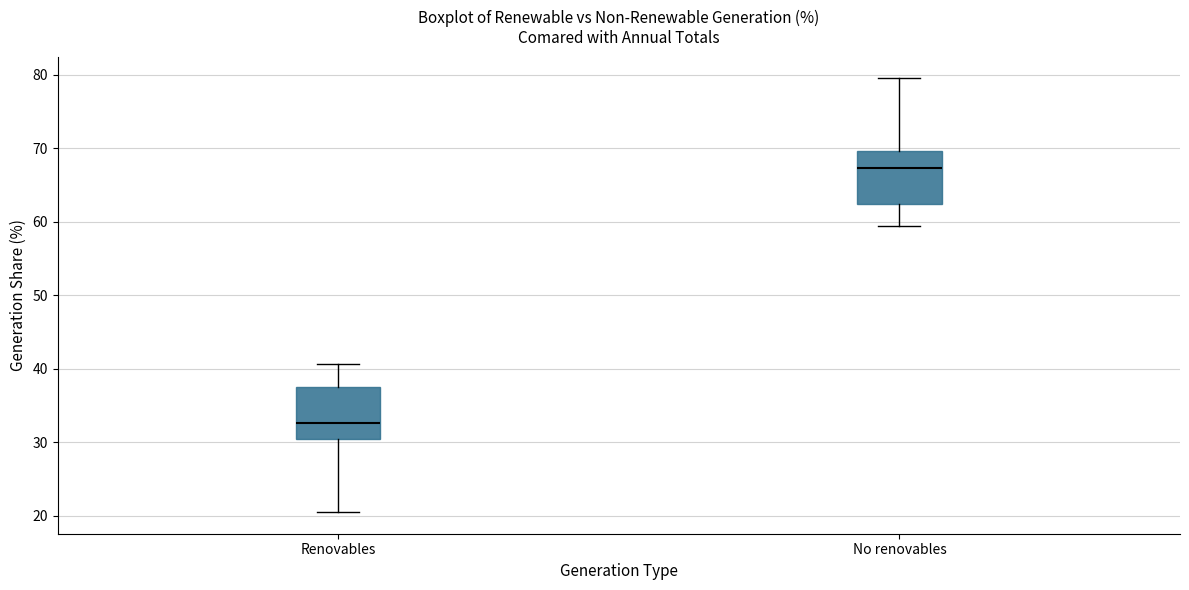

Reading left to right, transcribe this box plot: for each box, give where its median line is, the range the box spans, and where its two whiskers end, as read against the y-axis. The values are not printed on the chart, so give them approximately, as read against the axis.

Renovables: median 33, box 30 to 38, whiskers 21 to 41
No renovables: median 67, box 62 to 70, whiskers 59 to 80